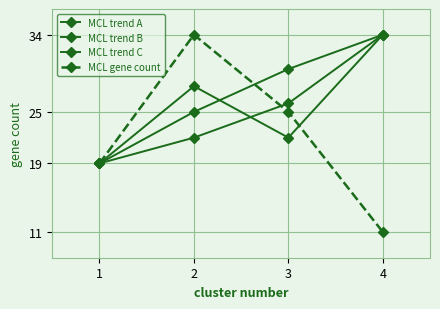

Where is MCL trend B nearest to the value 26?

3